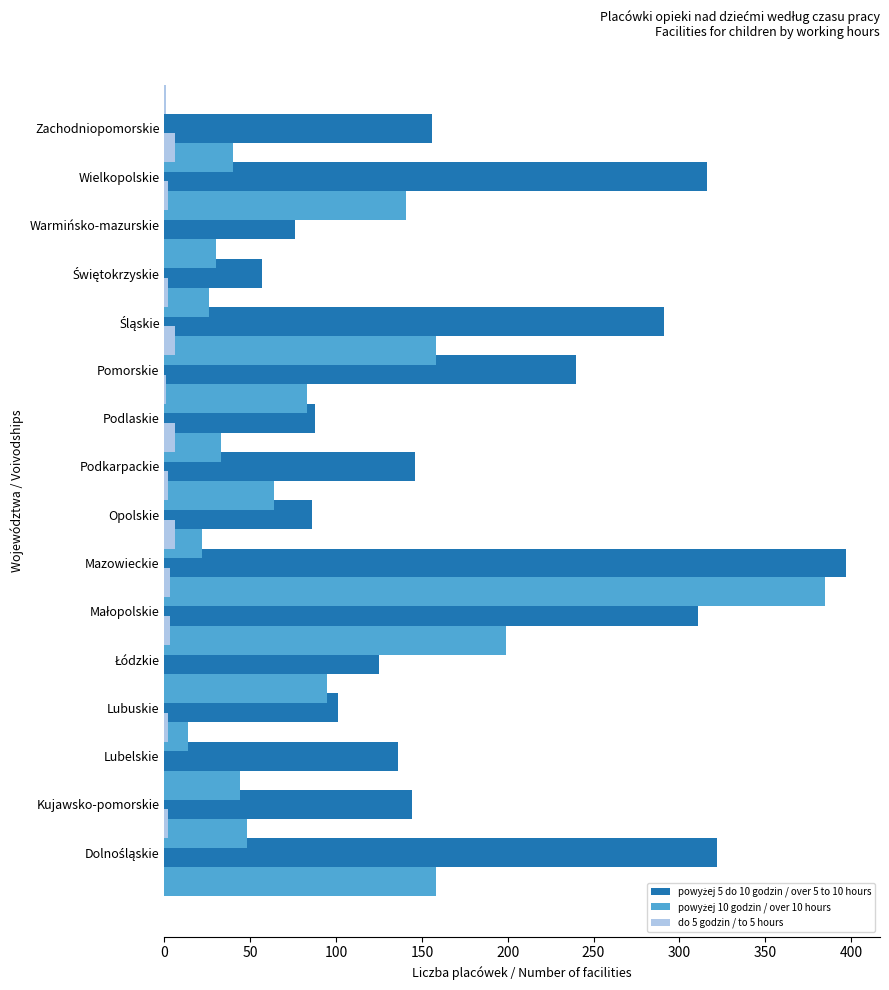

What value does the powyżej 5 do 10 godzin / over 5 to 10 hours series have at Opolskie, to the nearest 50?

100